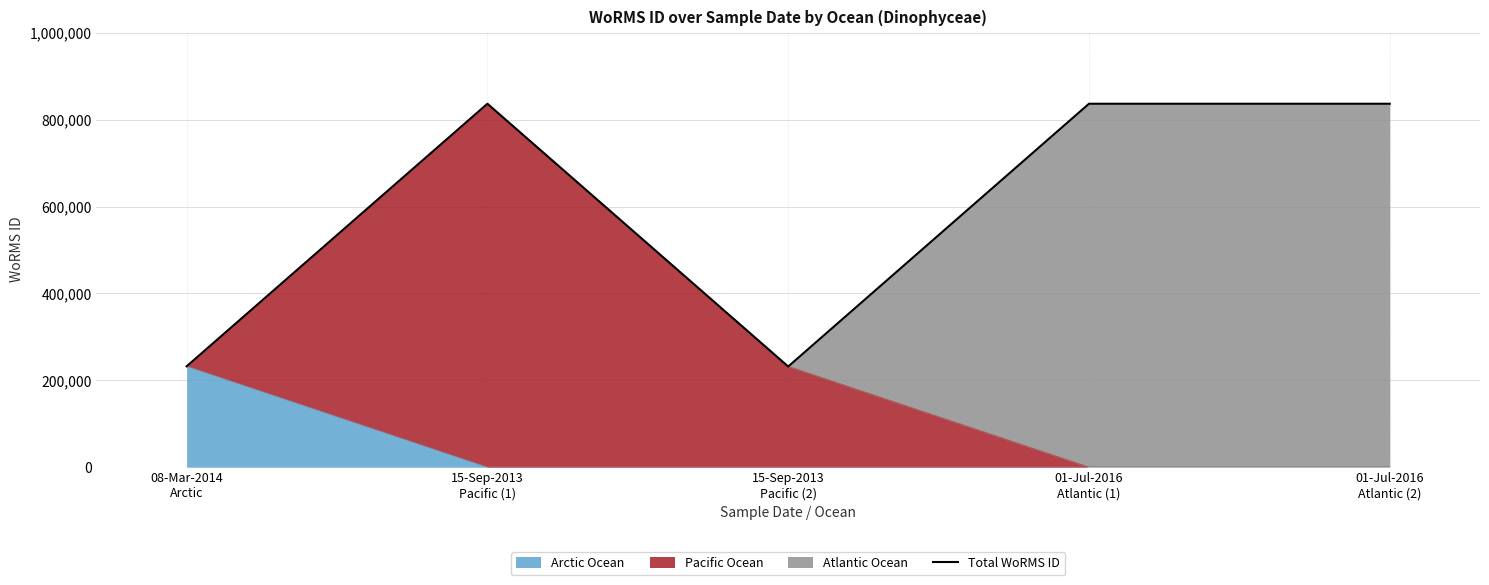

Reading left to right, list all the values displayed in this chart.

08-Mar-2014
Arctic=232248	15-Sep-2013
Pacific (1)=836617	15-Sep-2013
Pacific (2)=231813	01-Jul-2016
Atlantic (1)=836617	01-Jul-2016
Atlantic (2)=836617